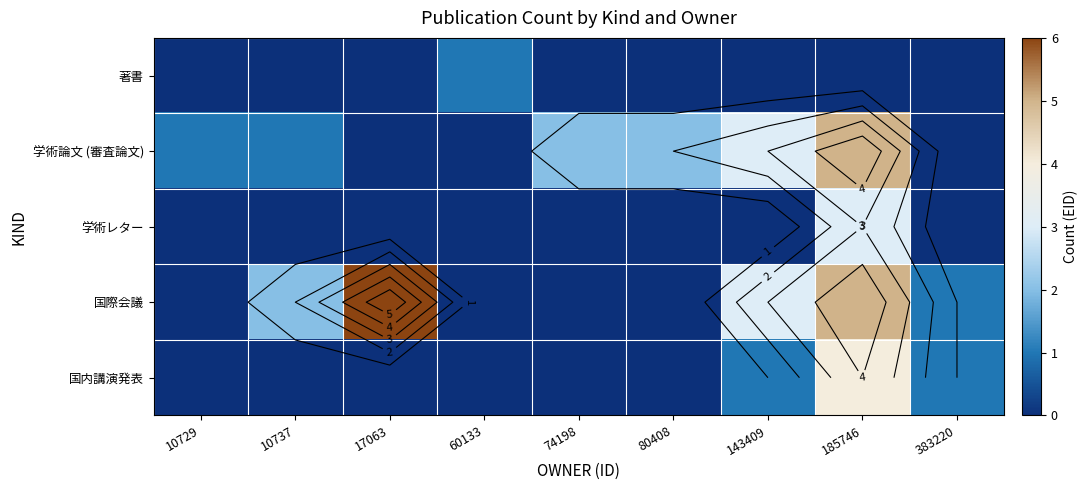

How many data points in 学術論文 (審査論文) are less than 1?

3